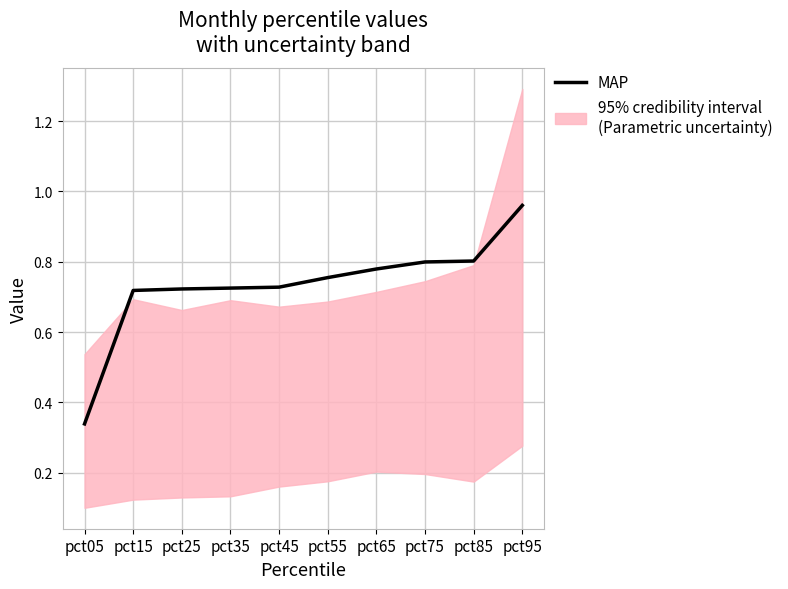

What is the difference between the maximum and minimum values?

0.6